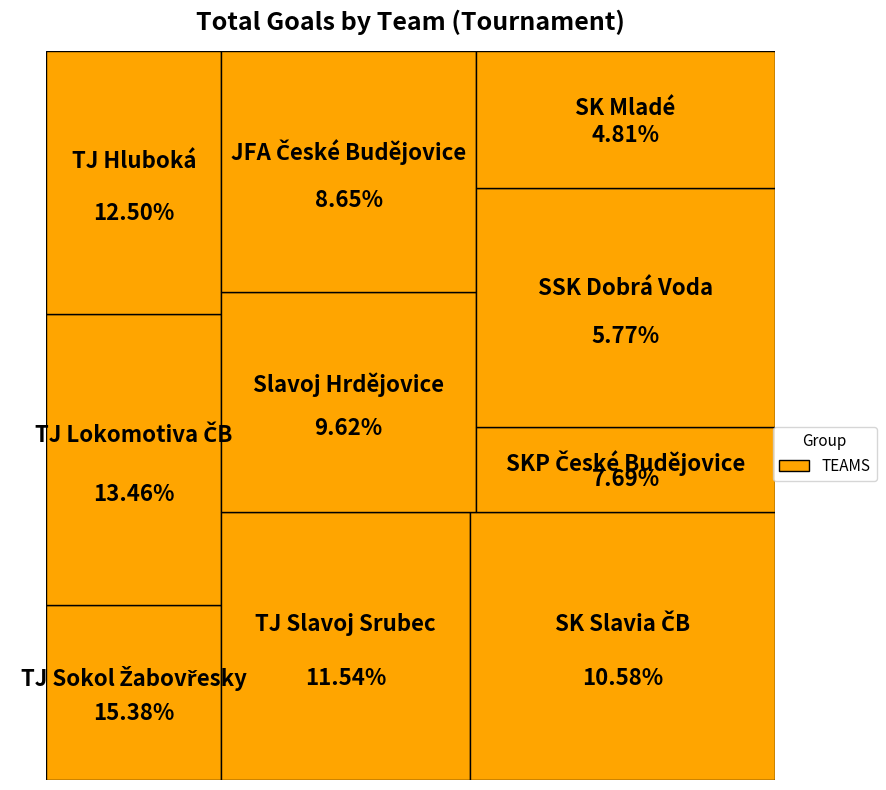

Do TJ Sokol Žabovřesky and Slavoj Hrdějovice together represent more than half of the pie?

No